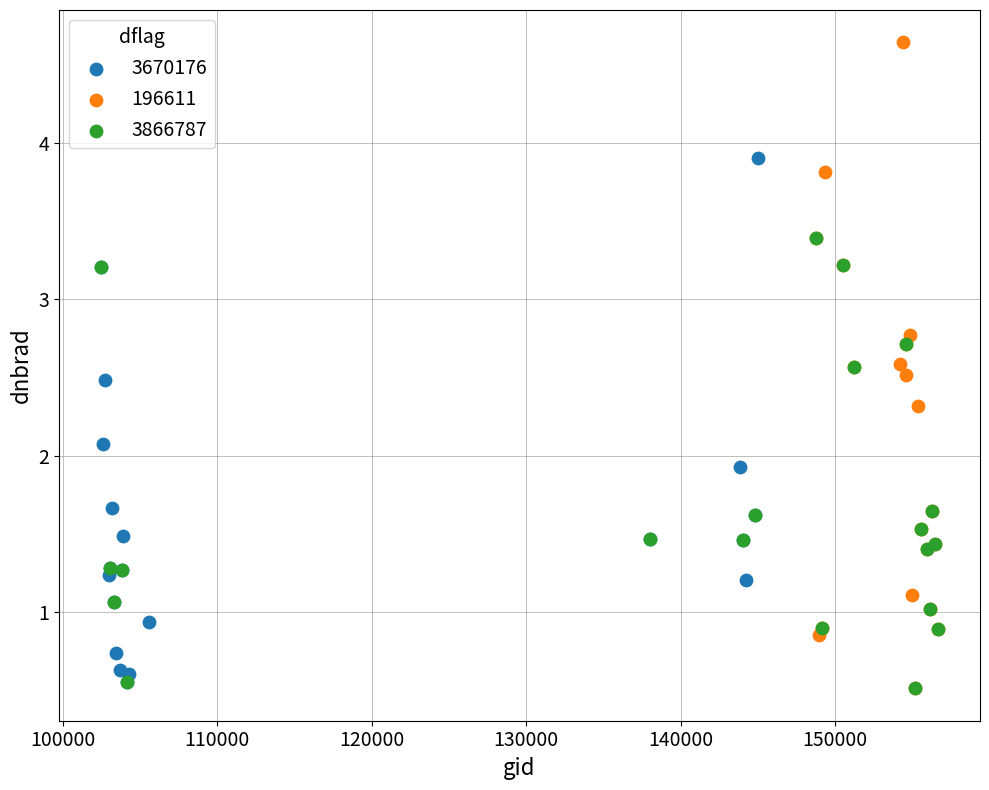

Which series has the widest spread of Y values?

196611